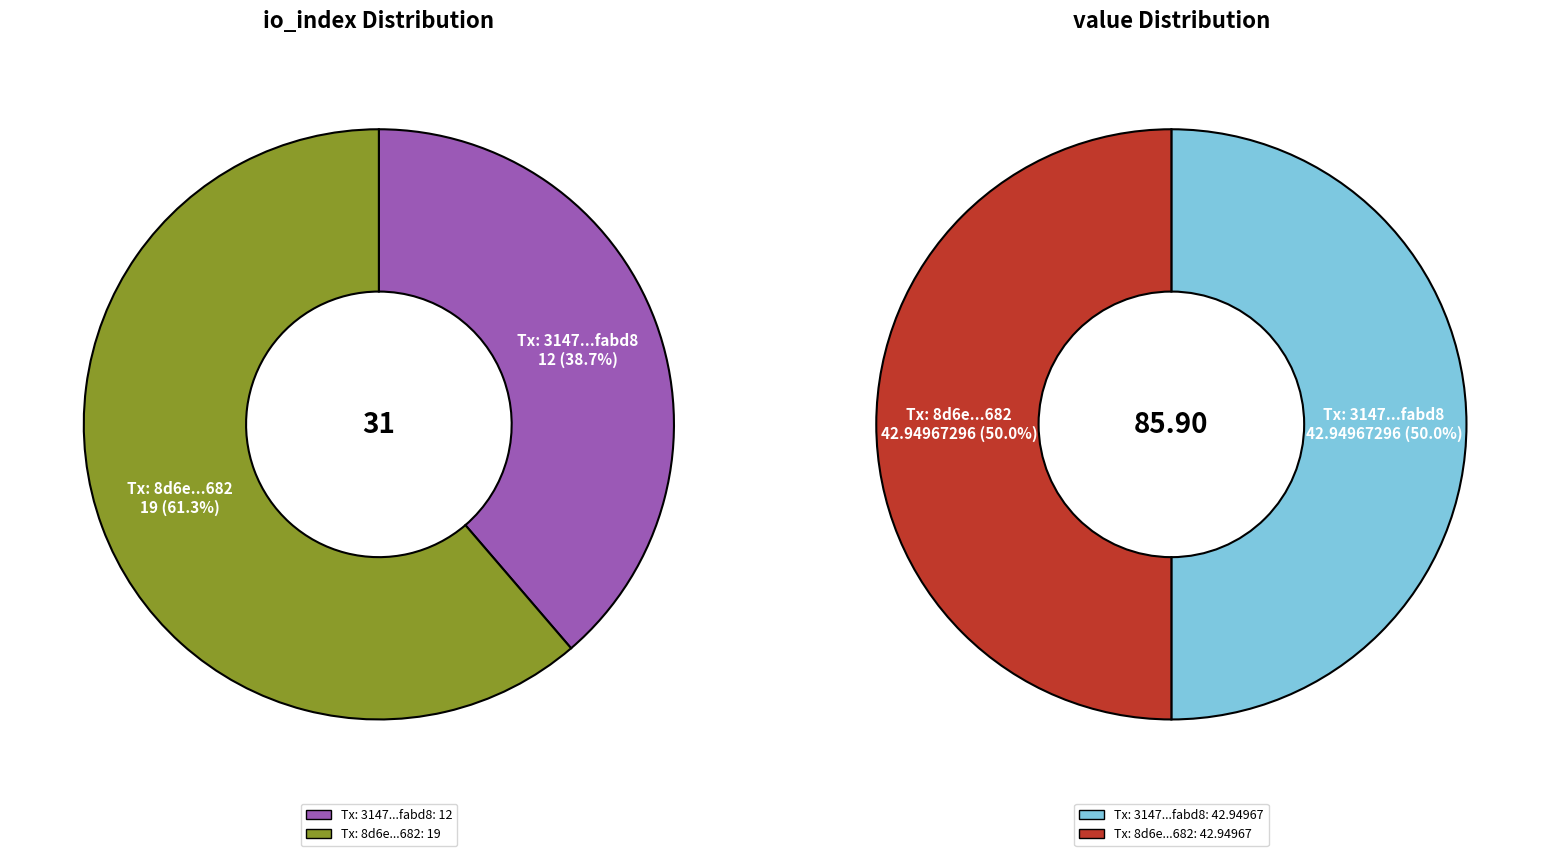

How many segments does this pie chart have?

2